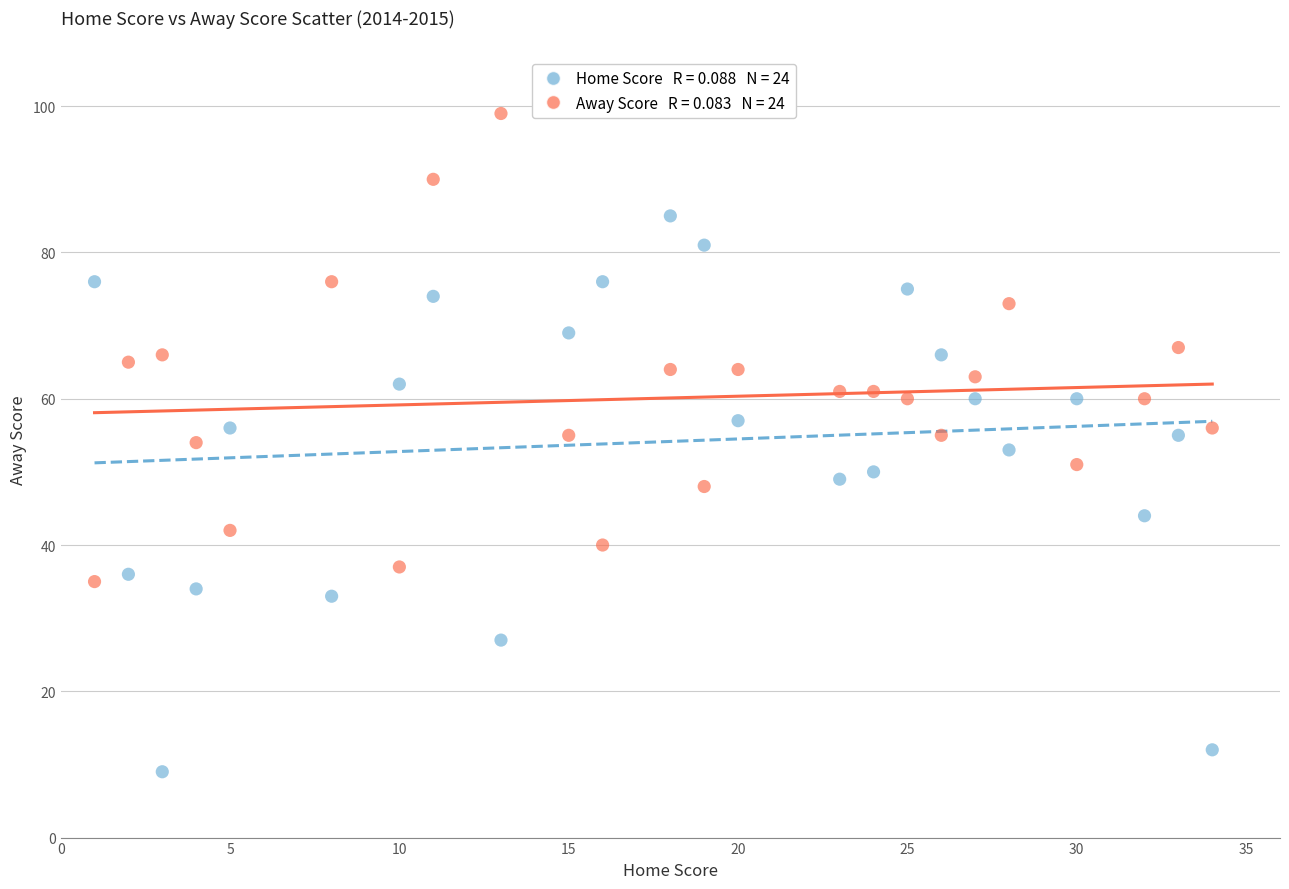

Across all data points, what is the range of Y values (max minus min)?

90